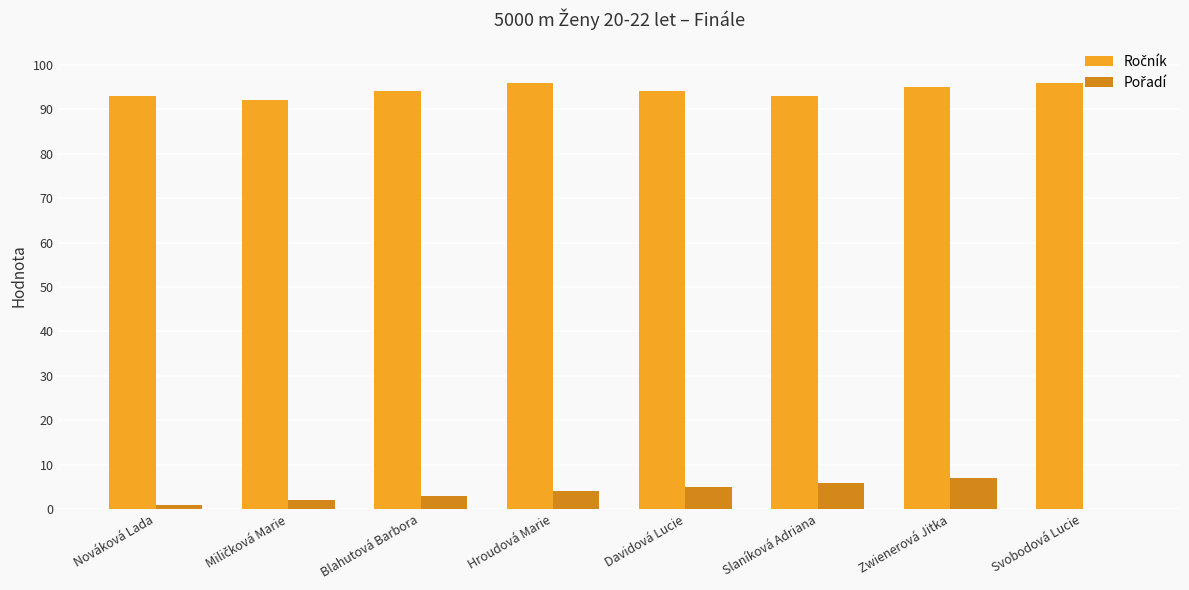

What is the total value across all series at Zwienerová Jitka?

102